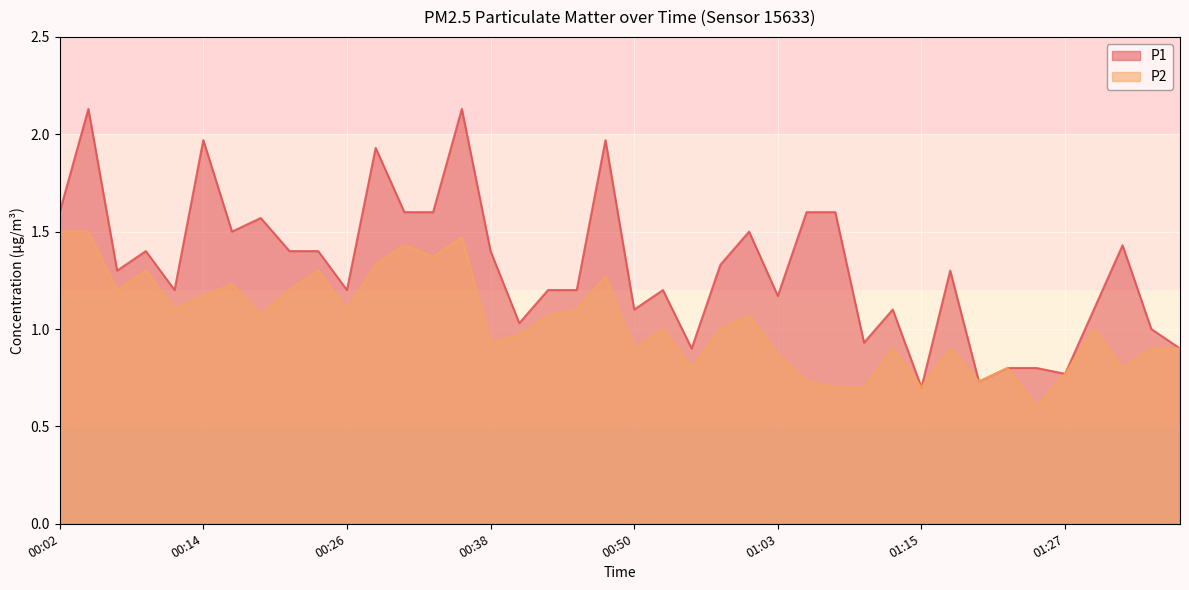

True or false: P1 and P2 cross at least once.

False